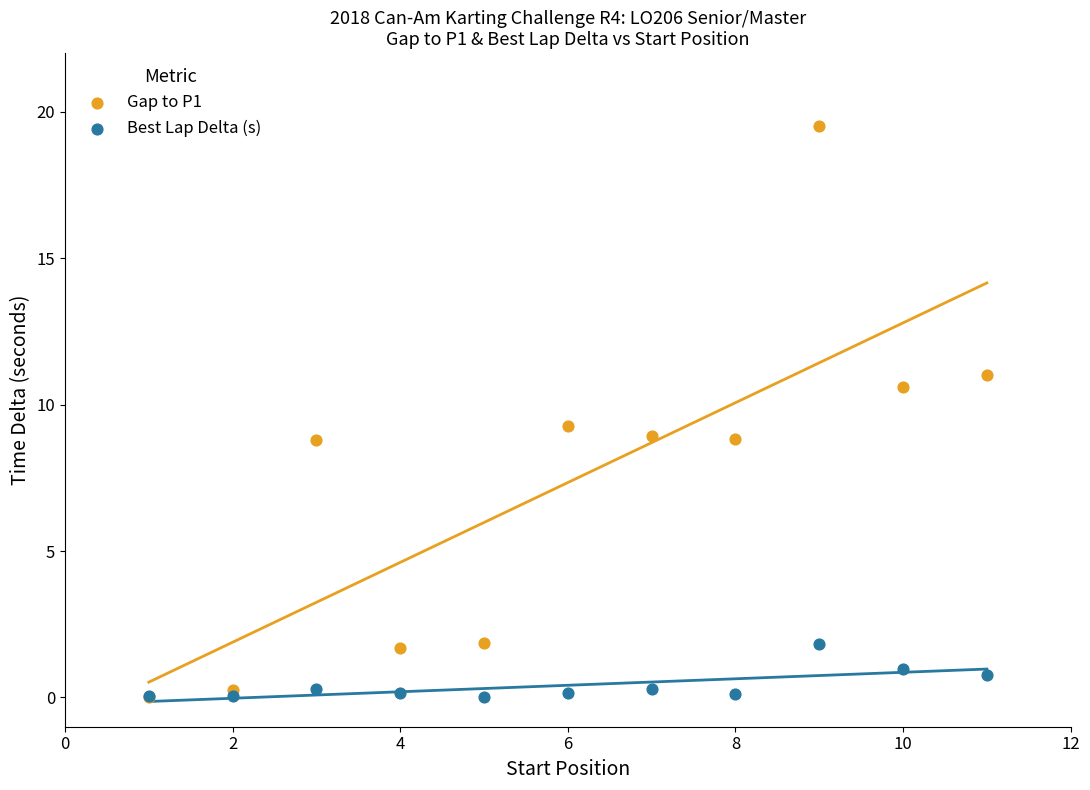

What are all the series names shown in the legend?

Gap to P1, Best Lap Delta (s)